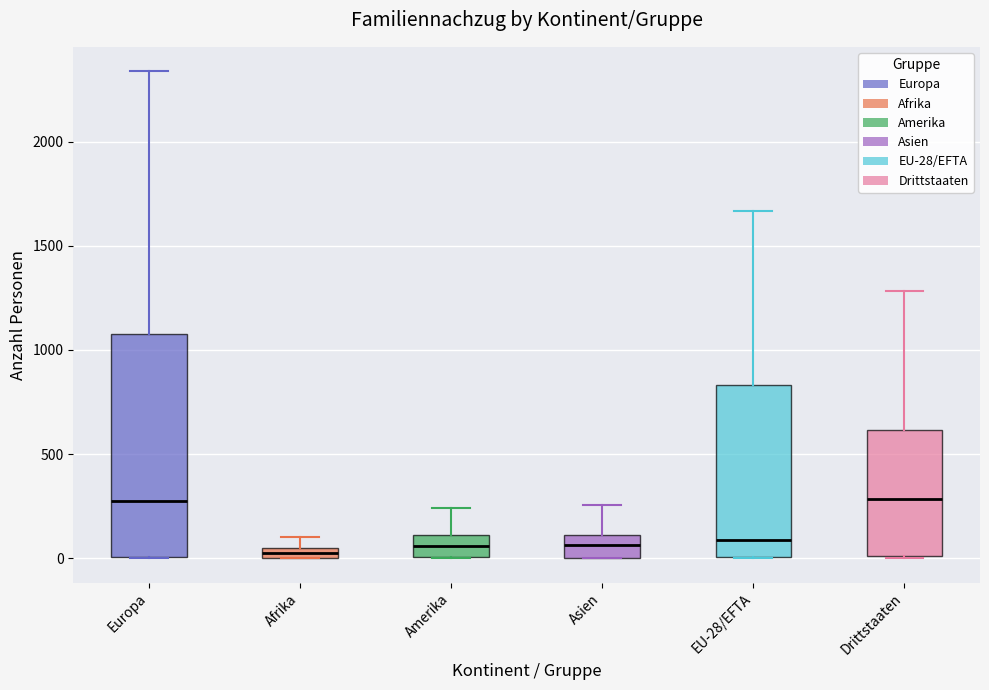

Comparing the boxes themselves (not the whiskers), which one is the tallest?

Europa